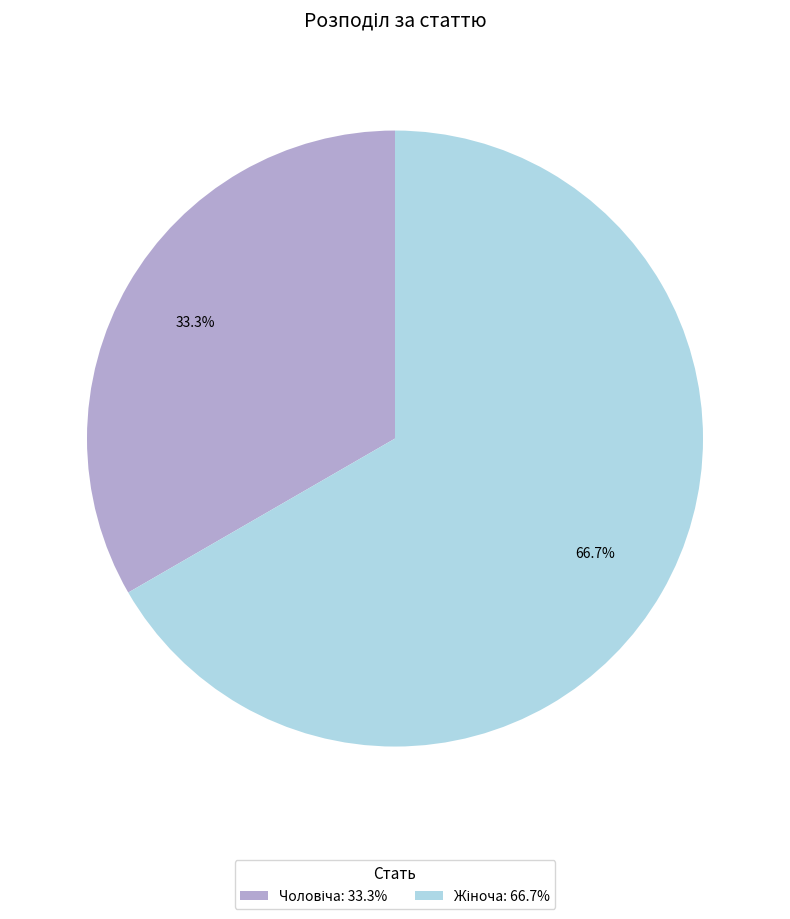

How many slices are in this pie chart?

2